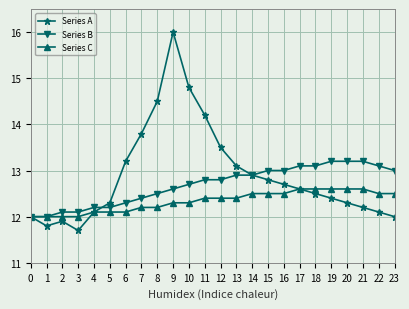

At 23, list the series in order from largest to smallest.

Series B, Series C, Series A